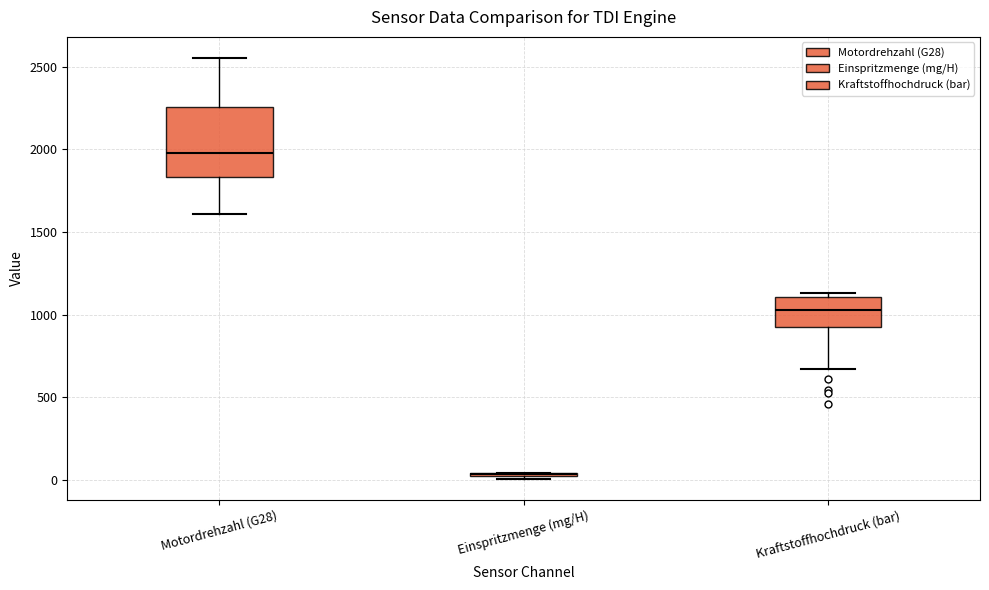

Where does the lower whisker of the box for Motordrehzahl (G28) end on the y-axis? The values are not printed on the chart, so give them approximately, as read against the axis.

1600